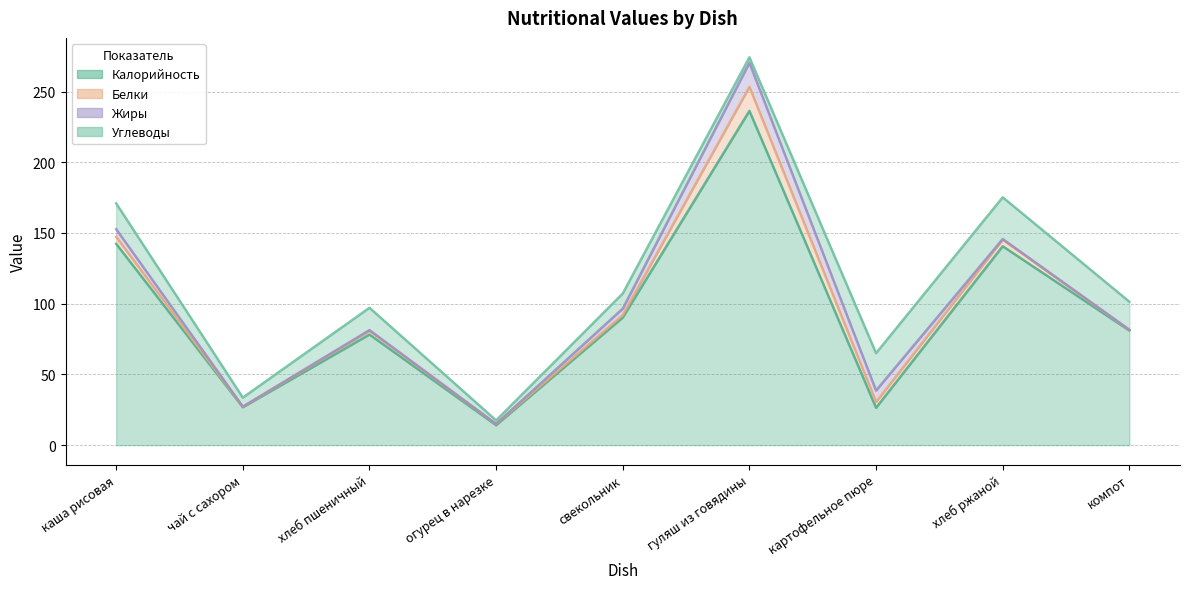

Is the value of Жиры at хлеб ржаной greater than the value of Калорийность at хлеб ржаной?

No